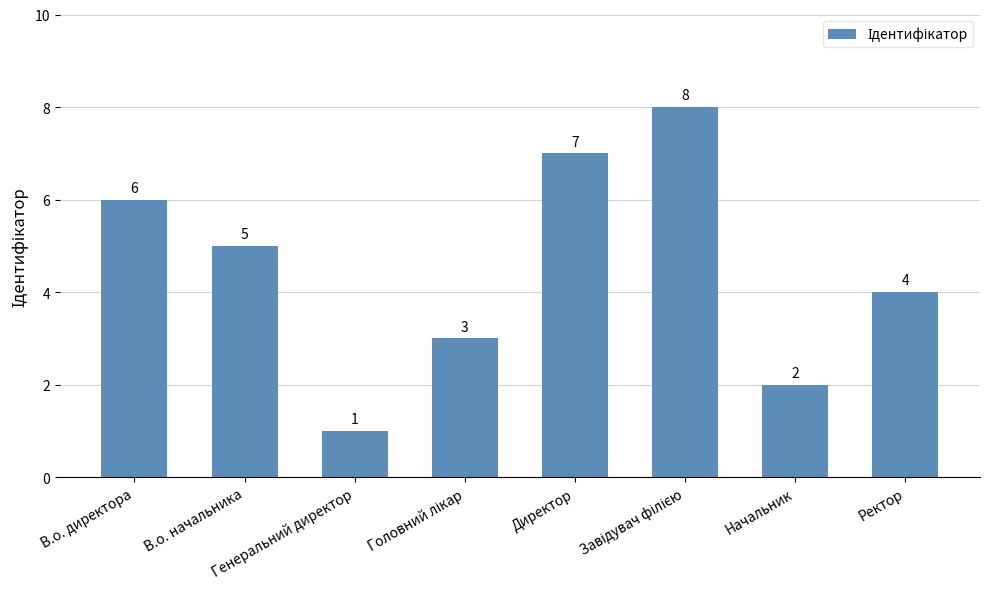

How many bars are there in total?

8